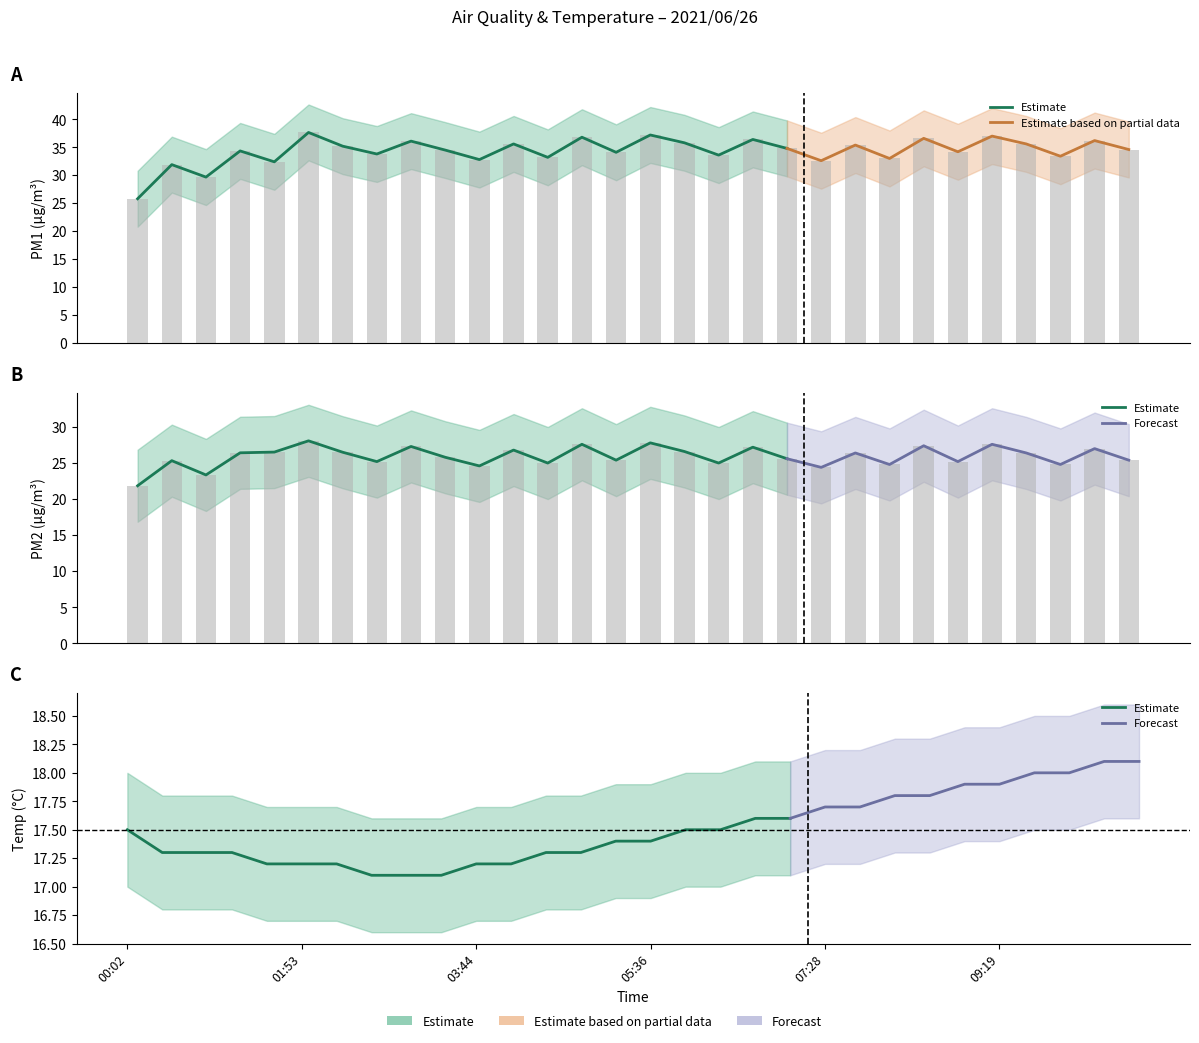

Which series has the largest range (max minus min)?

SDS_P1